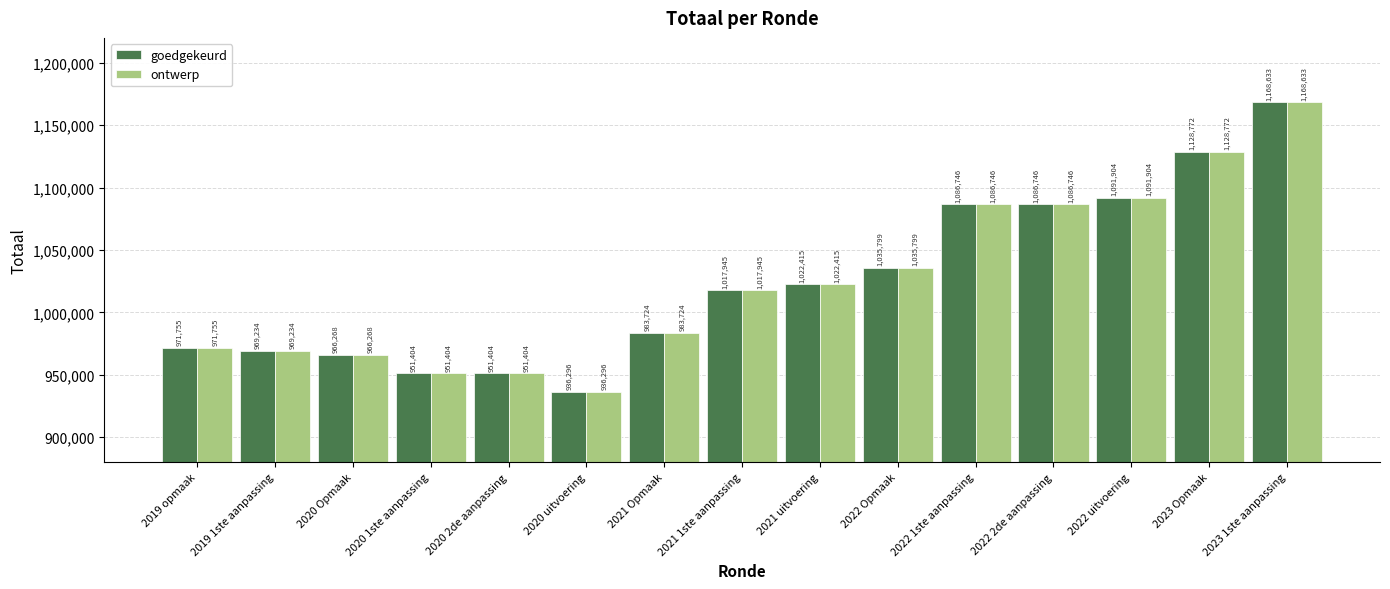

At which category is the sum across all series the highest?

2023 1ste aanpassing